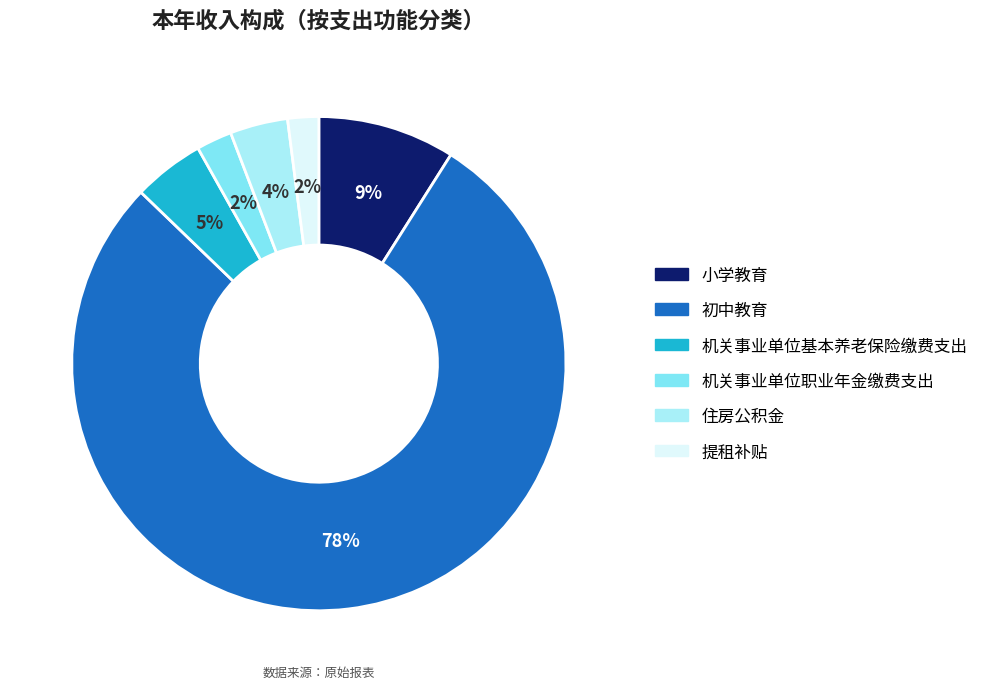

Which category accounts for the majority?

初中教育